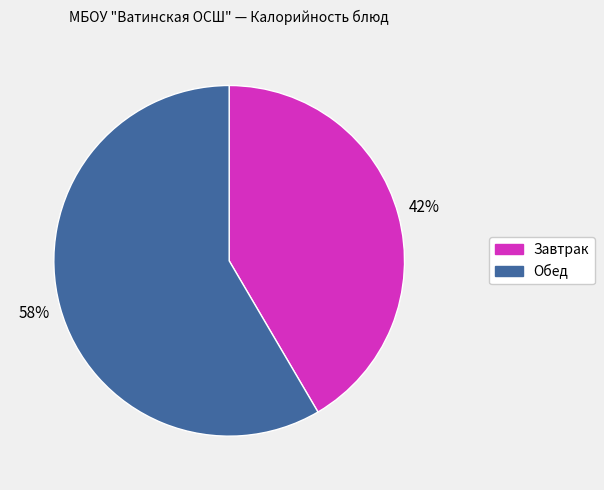

What is the majority slice?

Обед